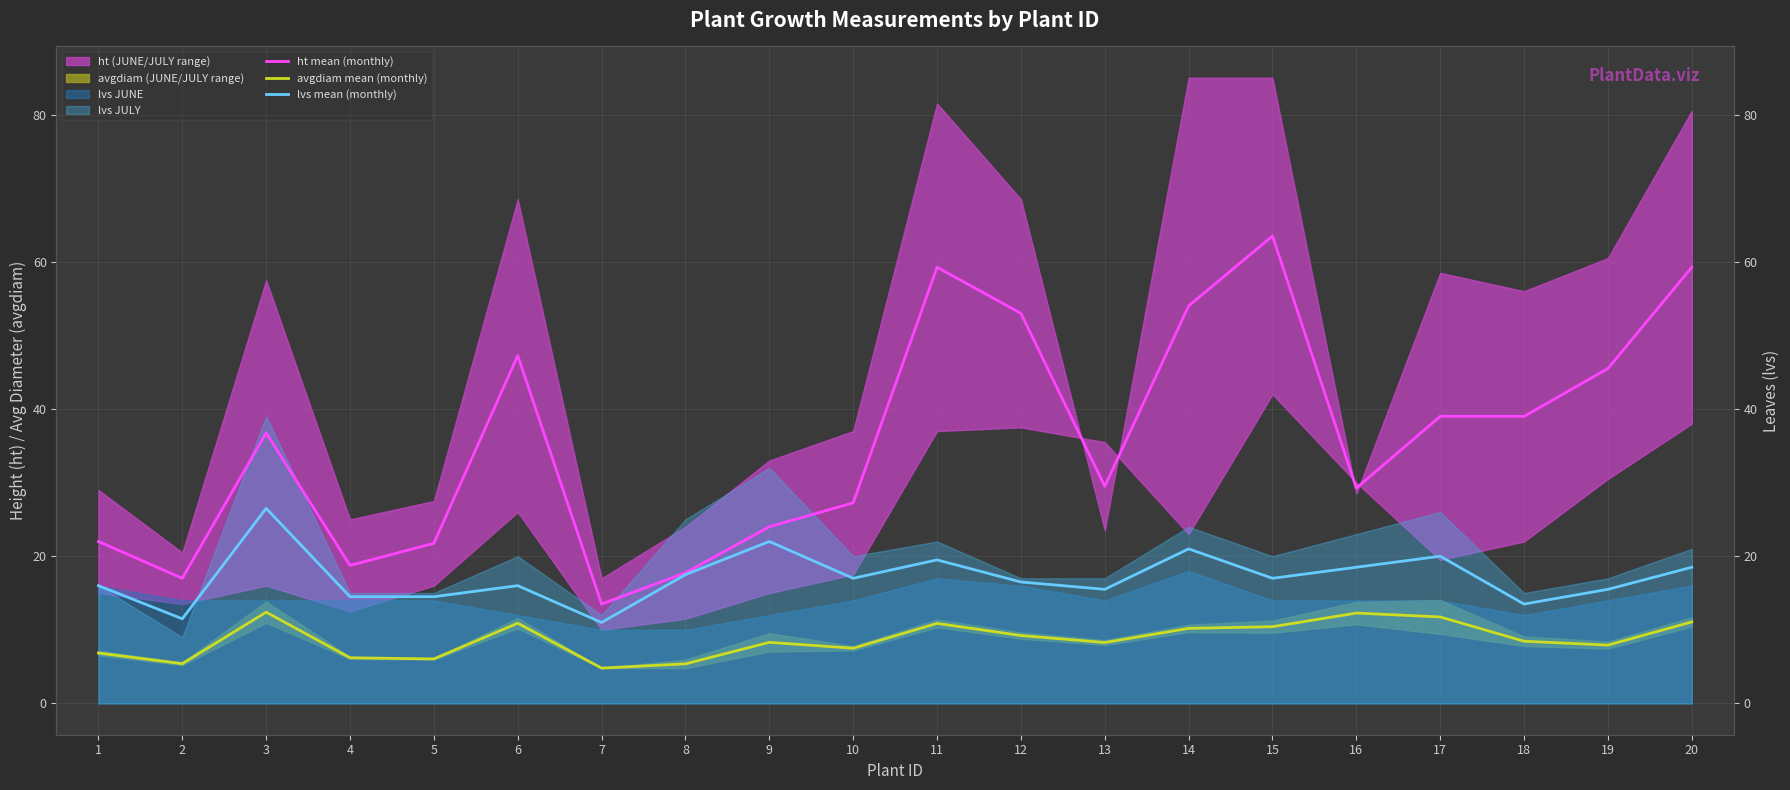

How many values in the avgdiam mean (monthly) series exceed 8?

12